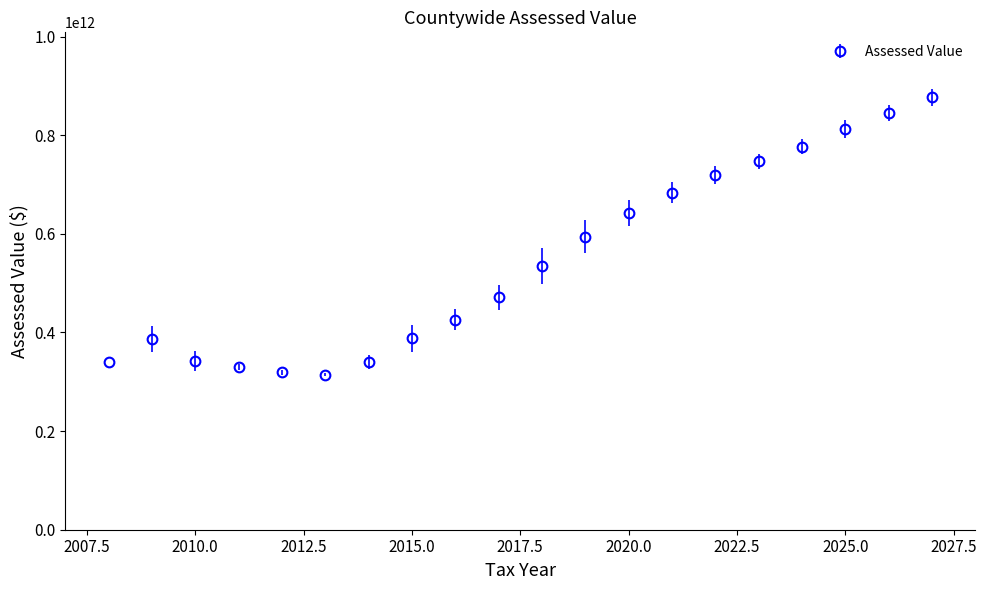

True or false: the data has more than 0 interior local peaks.

True